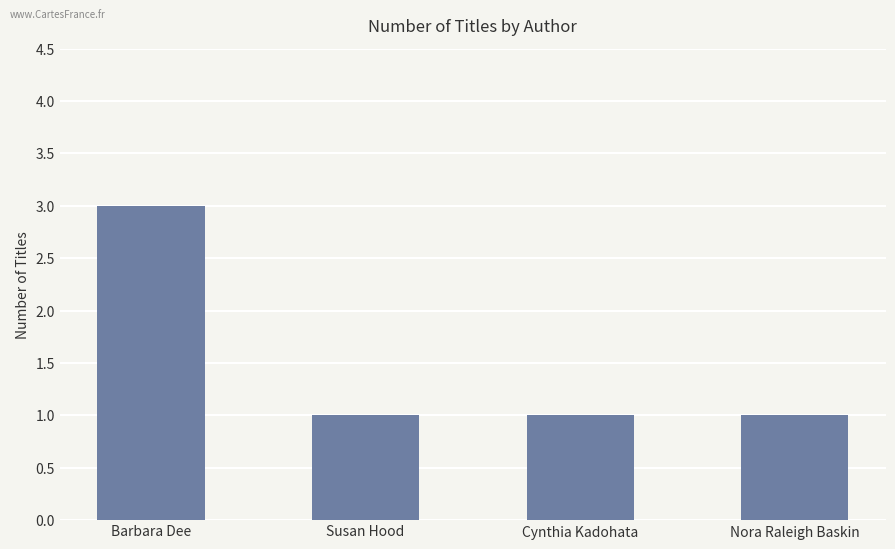

What is the value of the 1st bar from the left?

3